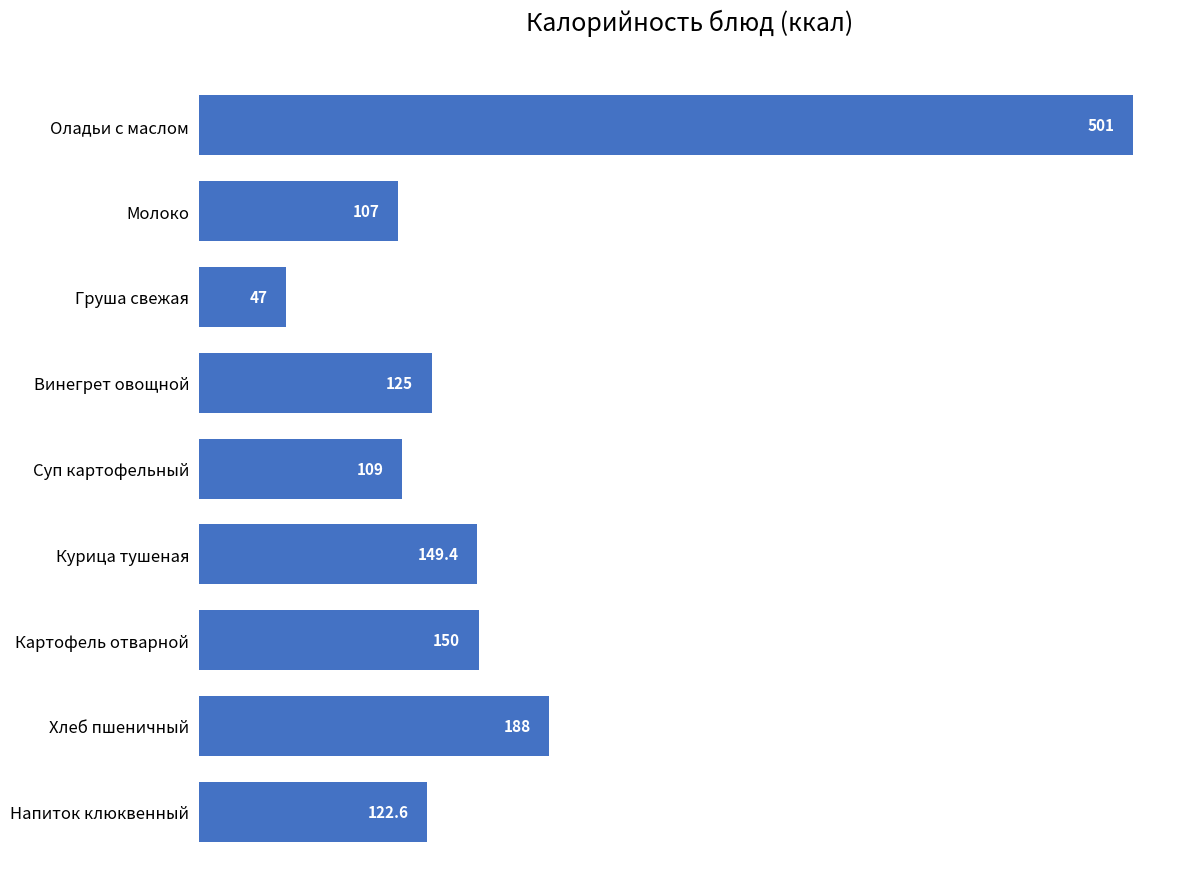

What is the label of the 8th bar from the bottom?

Молоко